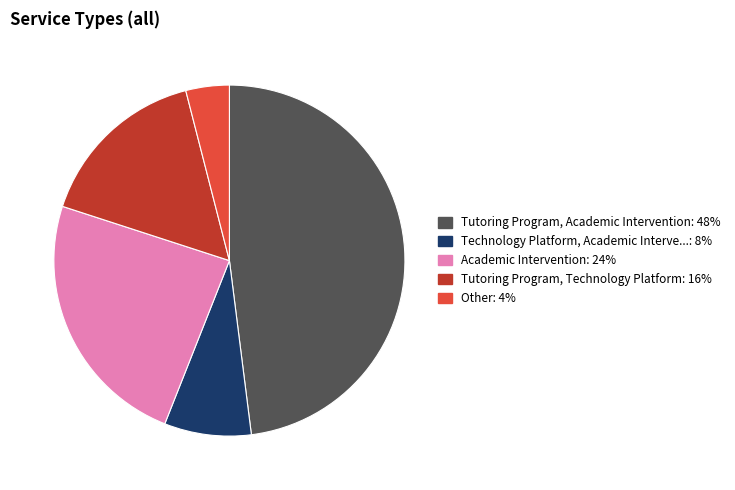

Is there any slice that represents more than half of the pie?

No